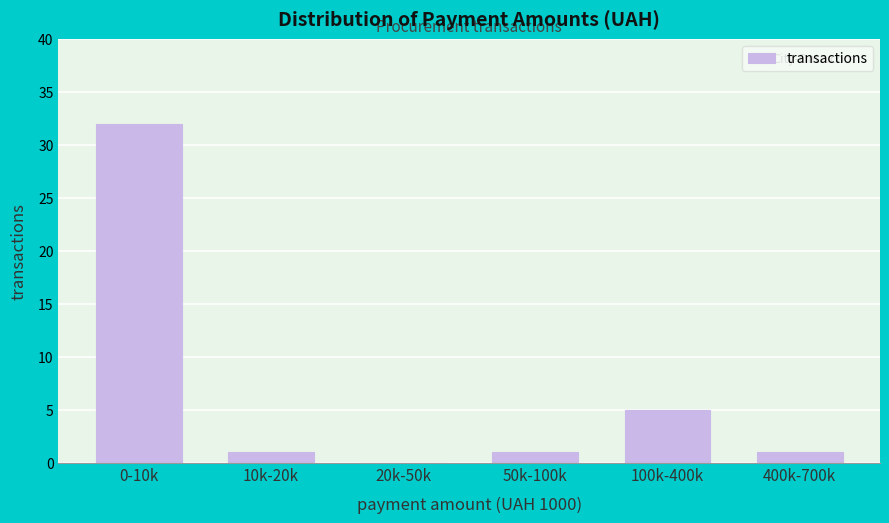

Reading left to right, list all the values displayed in this chart.

0-10k=32	10k-20k=1	20k-50k=0	50k-100k=1	100k-400k=5	400k-700k=1